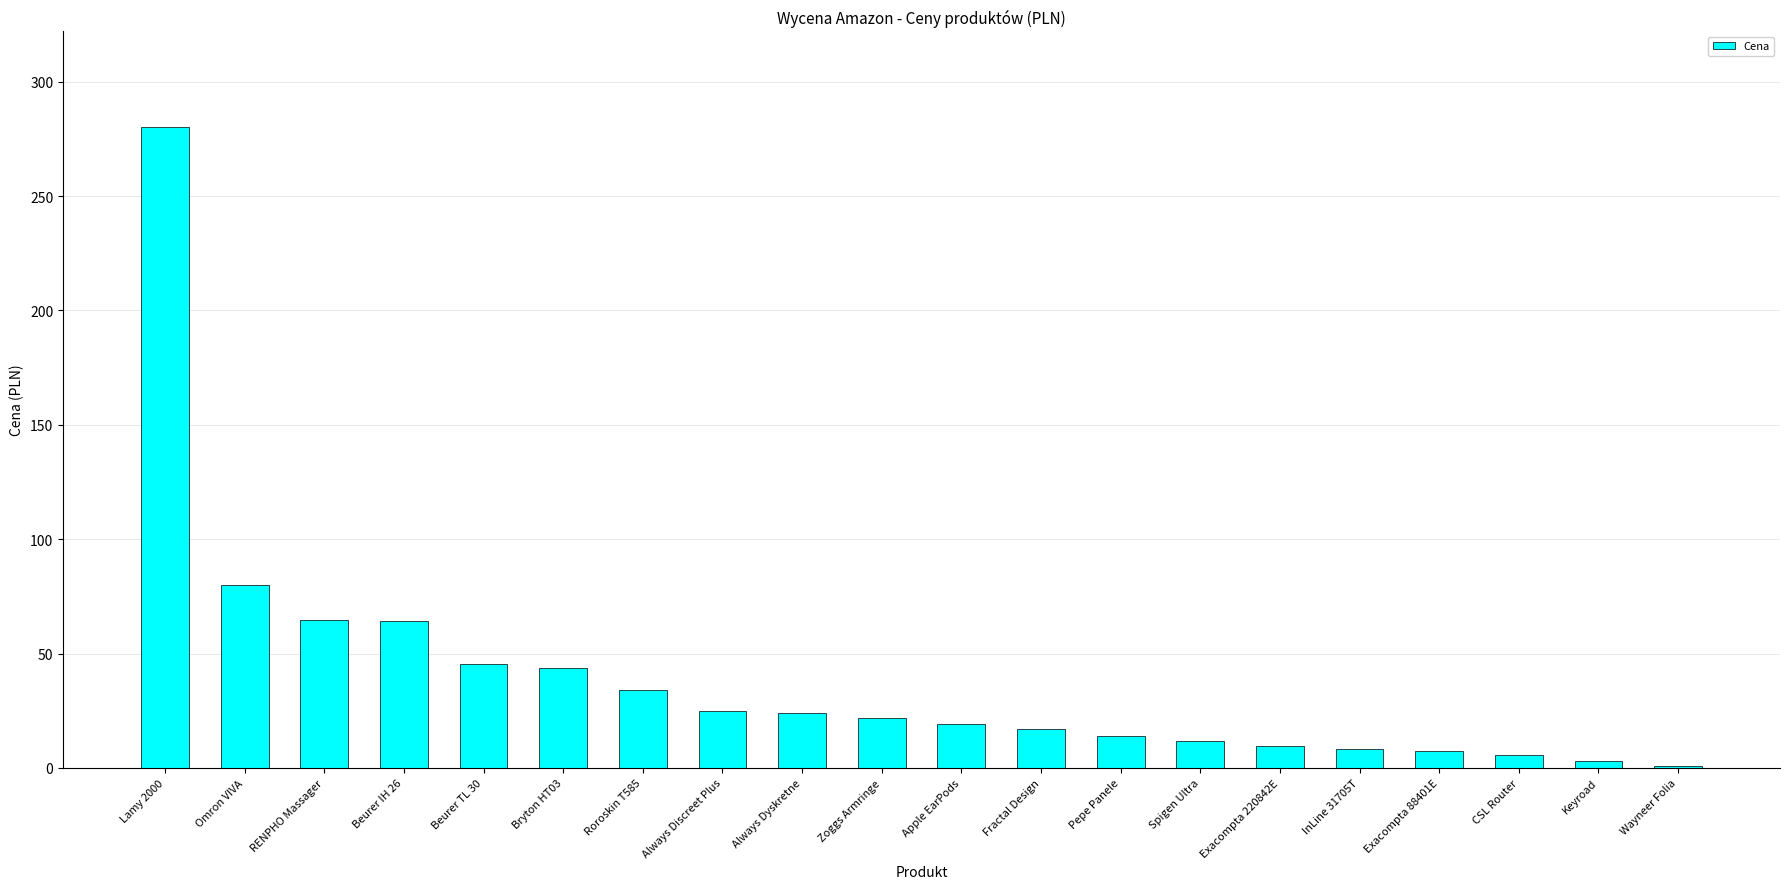

What is the sum of the values at Lamy 2000 and RENPHO Massager?

344.6